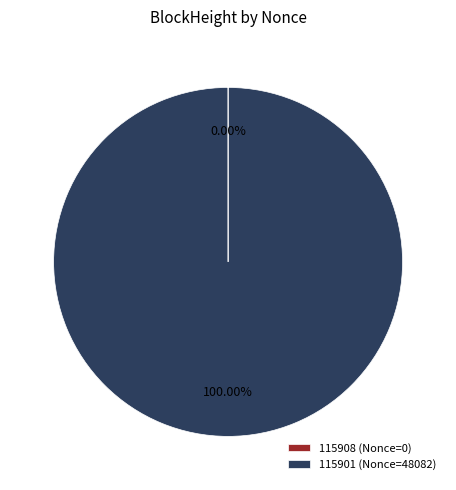

True or false: 115901 accounts for 100% of the total.

True